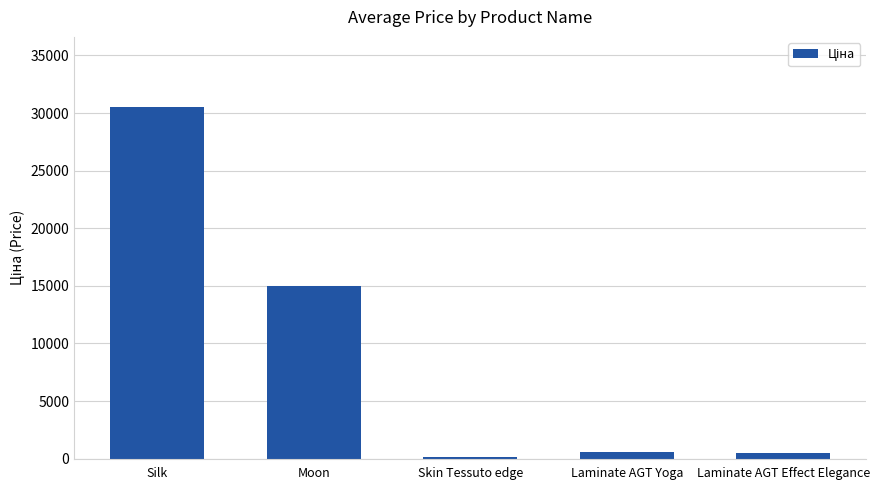

The value at Moon is 15019.2. True or false?

True